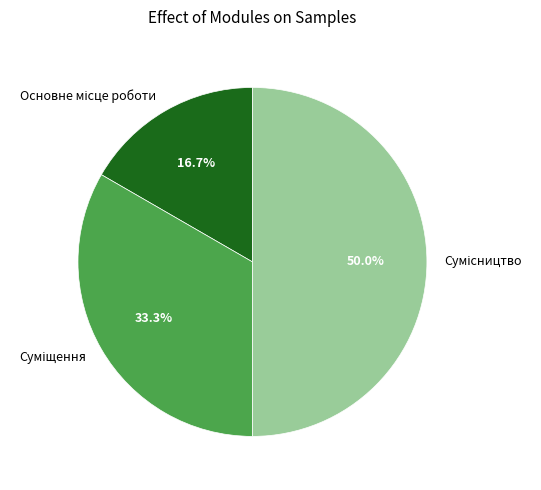

How many slices are in this pie chart?

3